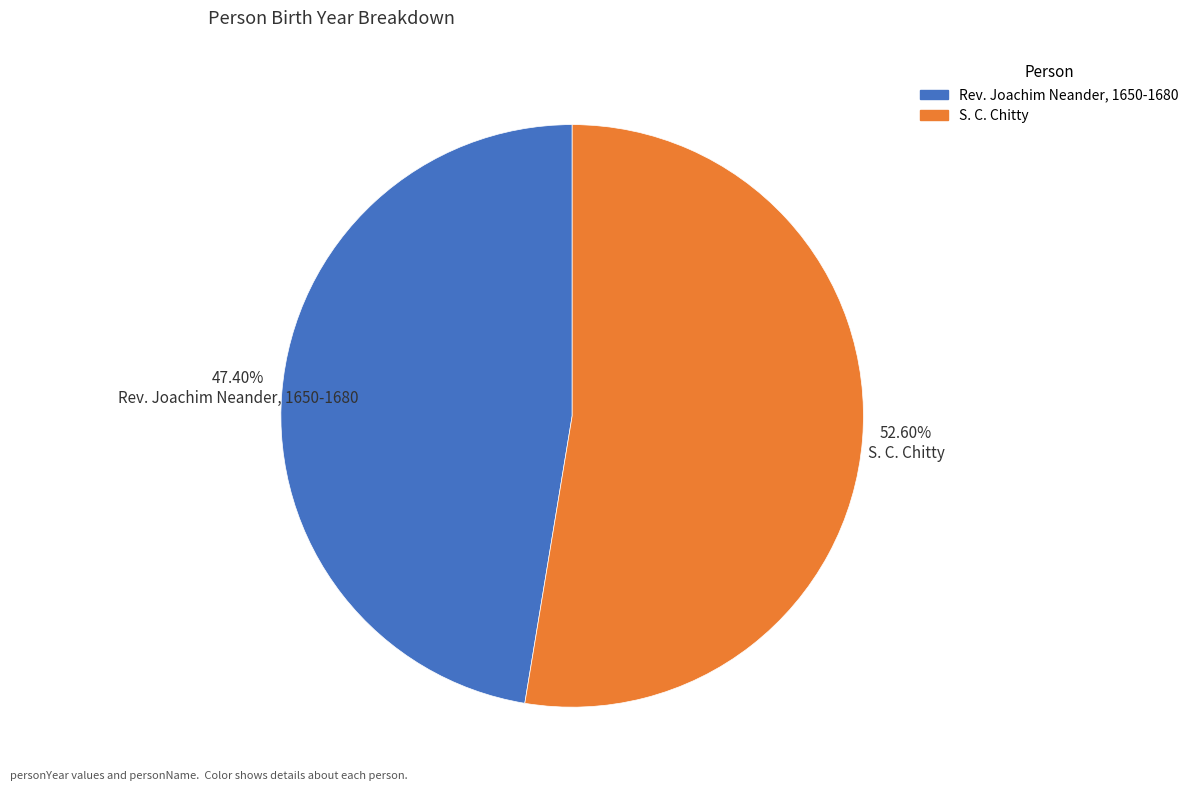

Count the number of slices in the pie.

2